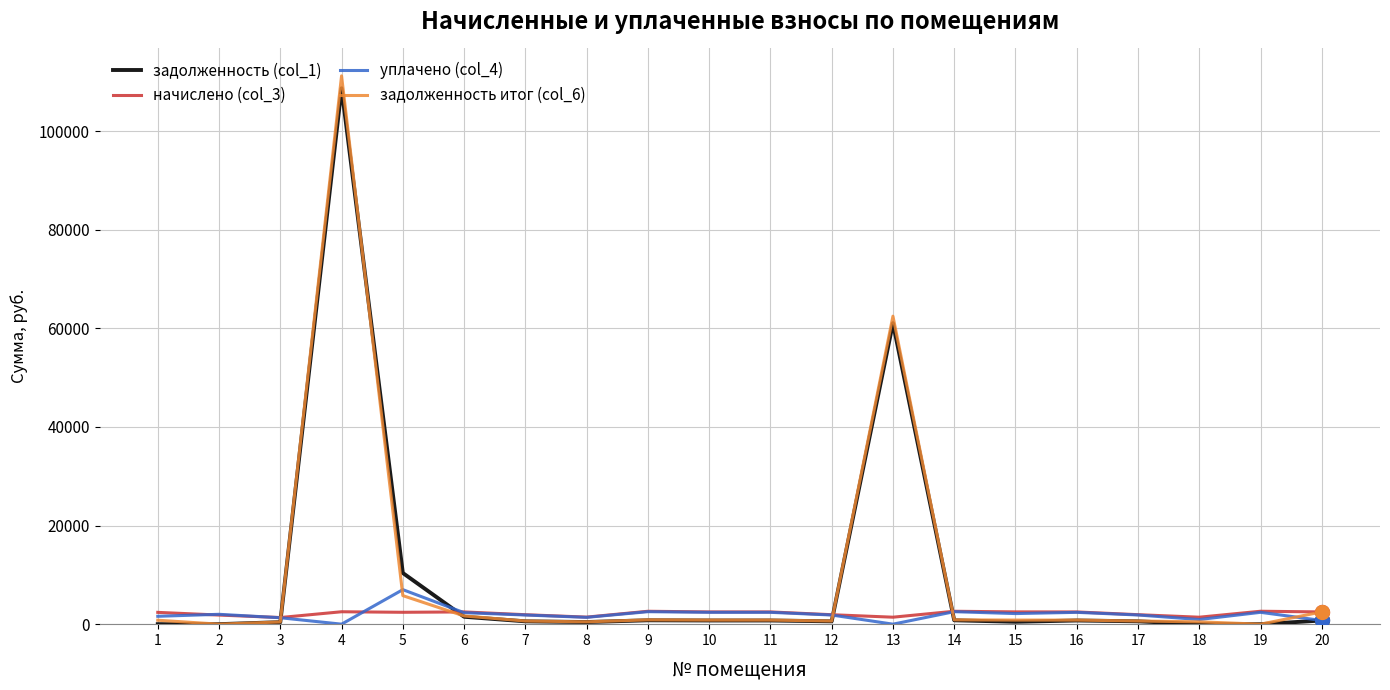

What is the greatest value displayed?

111196.2